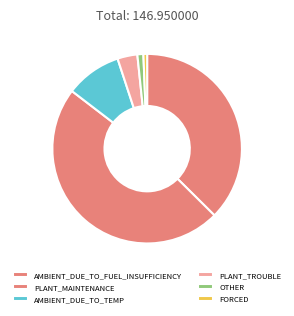

Which slice is the smallest?

OTHER